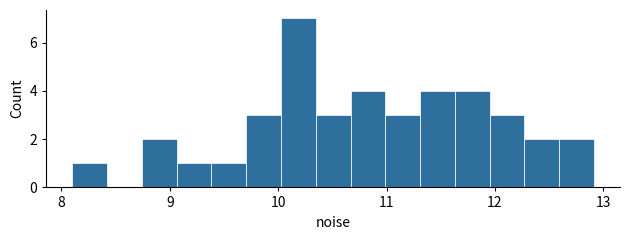

Around what value on the x-axis is the tallest bar? Give the approximate position of its centre, as read against the axis.

10.2